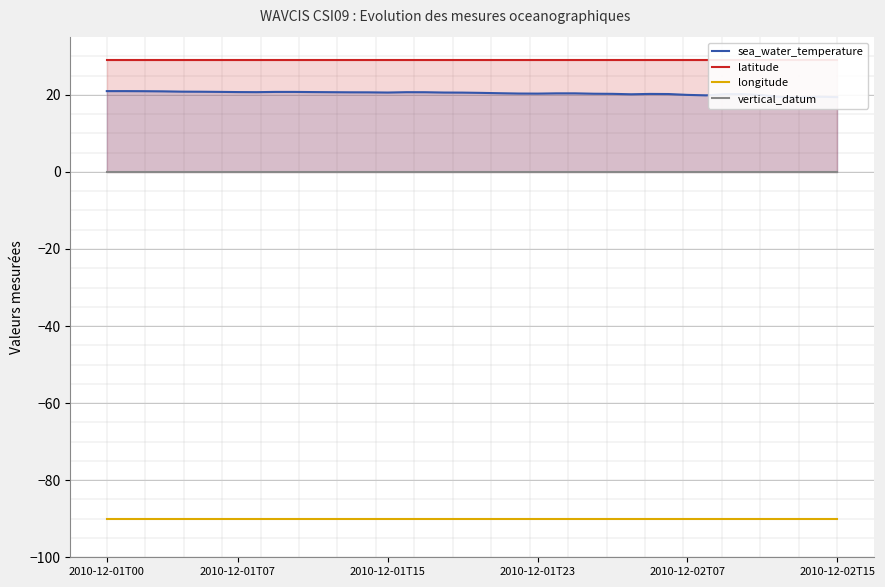

What is the minimum value for sea_water_temperature?

19.3